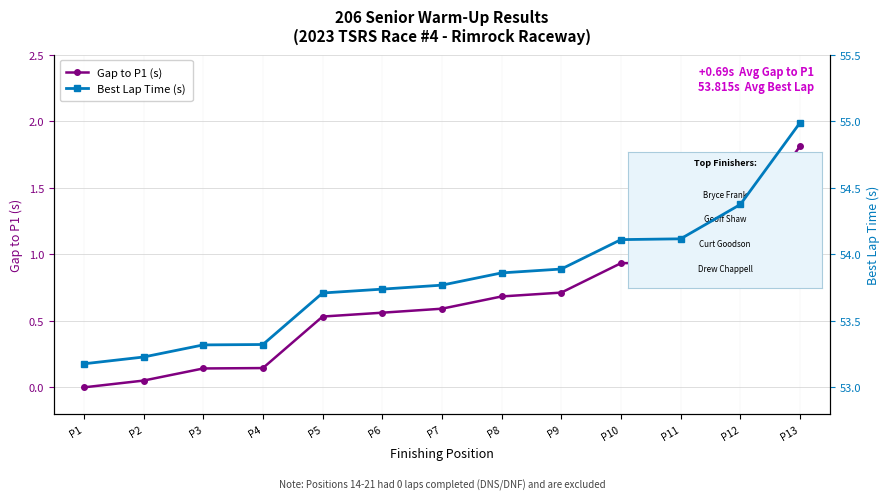

Which series has the largest total across all categories?

Best Lap Time (s)